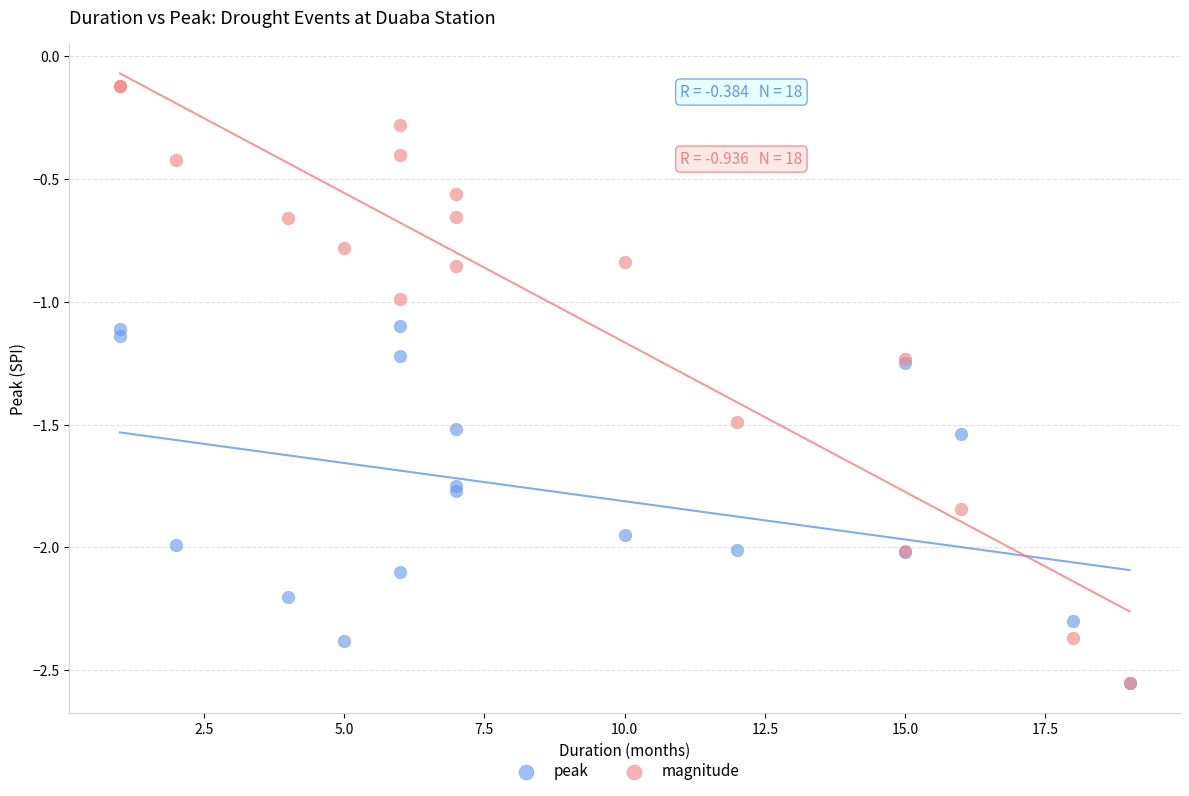

Which series reaches the maximum Y coordinate?

magnitude